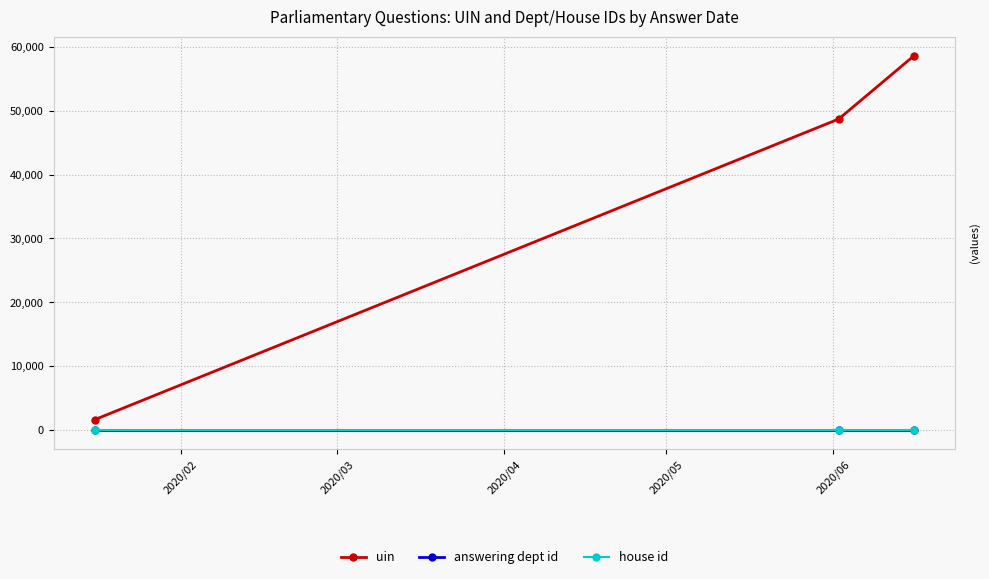

Which series has the widest spread of values?

uin